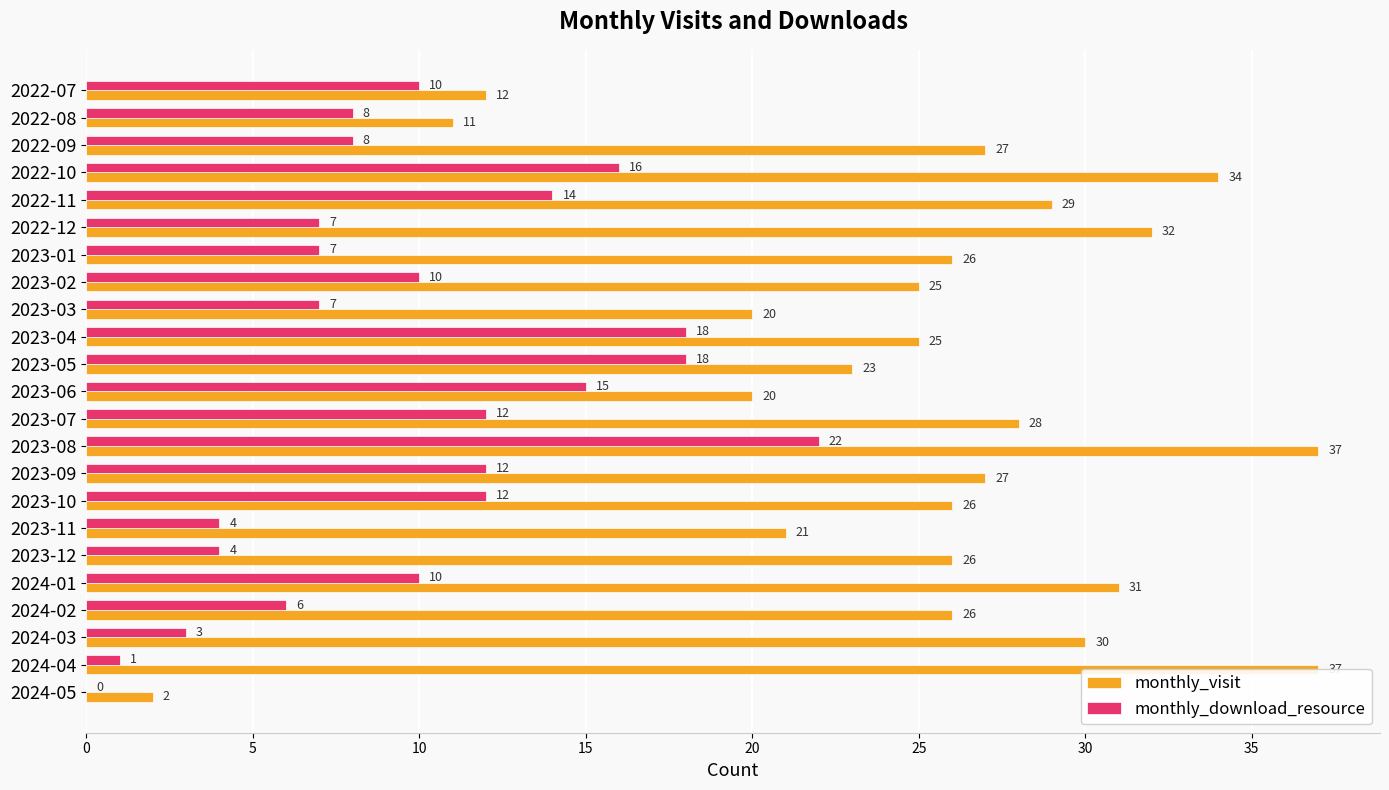

What are all the series names shown in the legend?

monthly_visit, monthly_download_resource